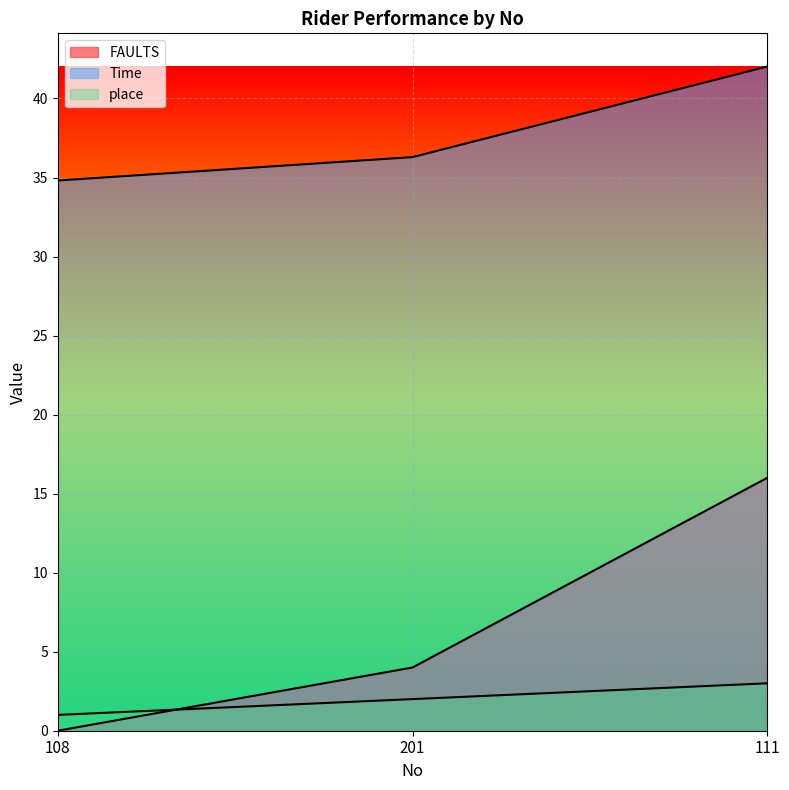

Which series has the largest total across all categories?

Time